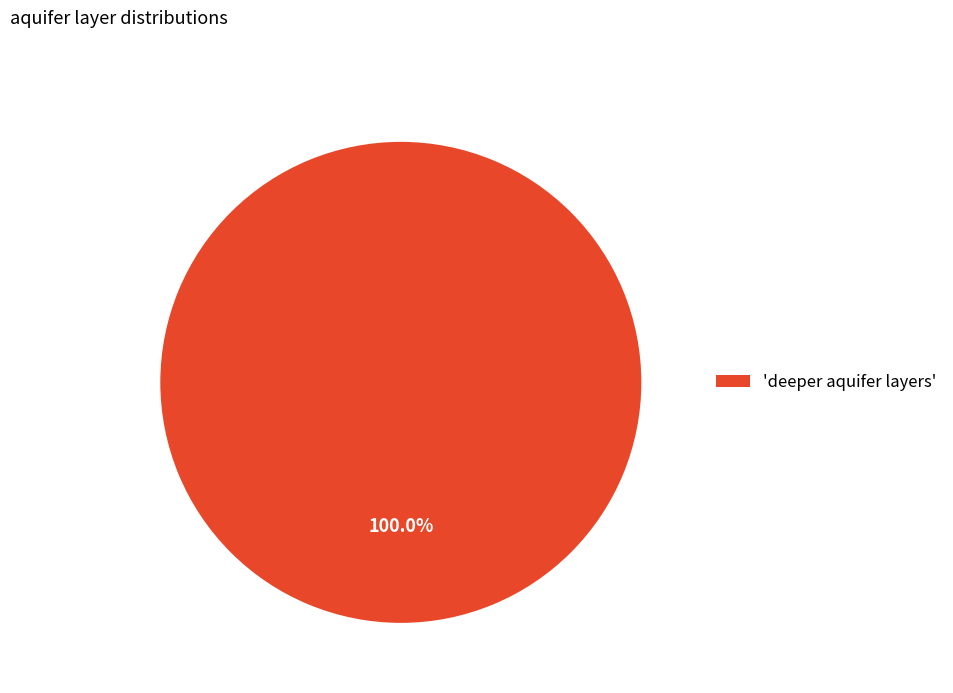

What is the majority slice?

'deeper aquifer layers'